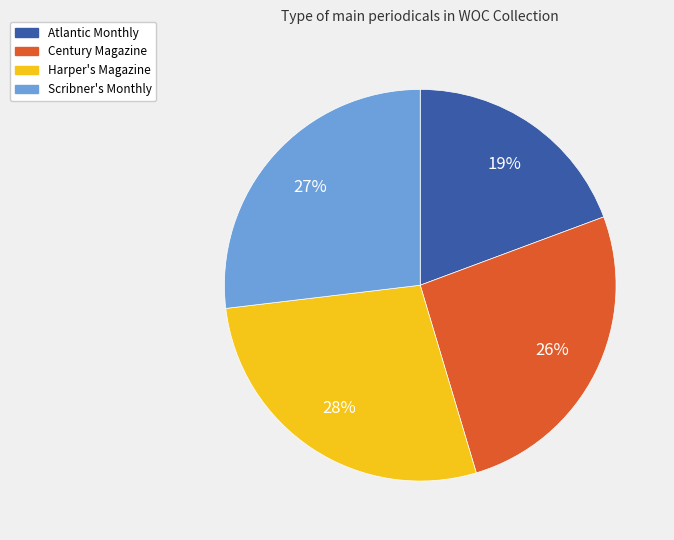

Which slice is the largest?

Harper's Magazine